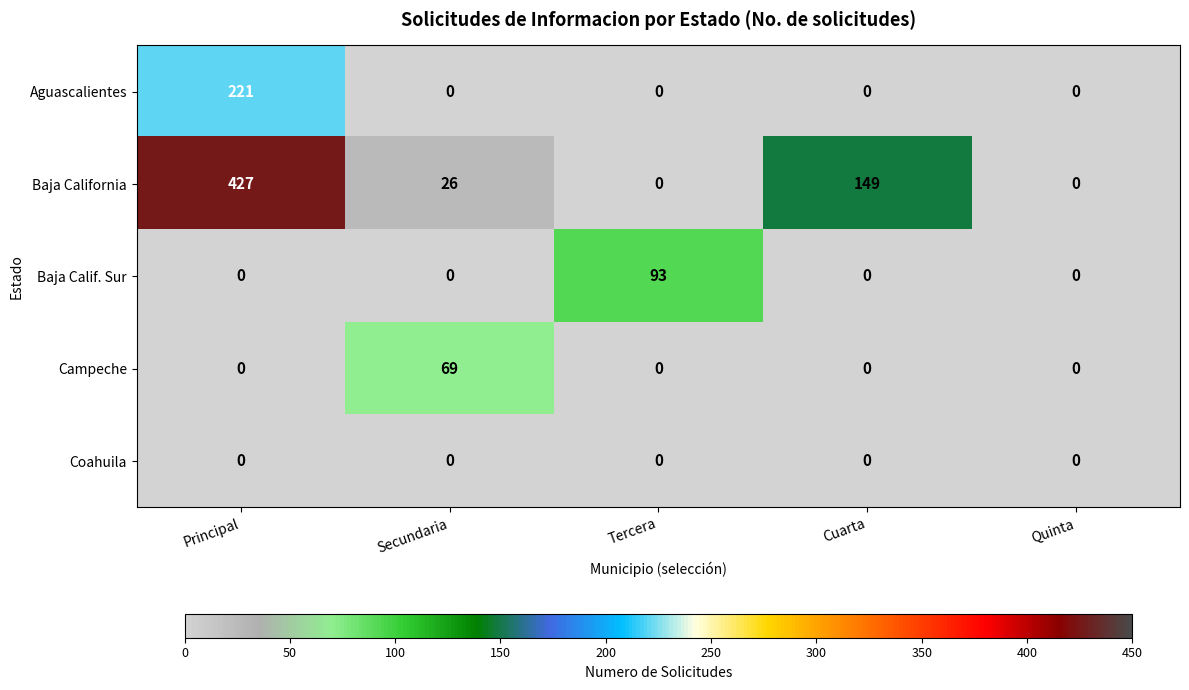

How many data points does each series have?

5